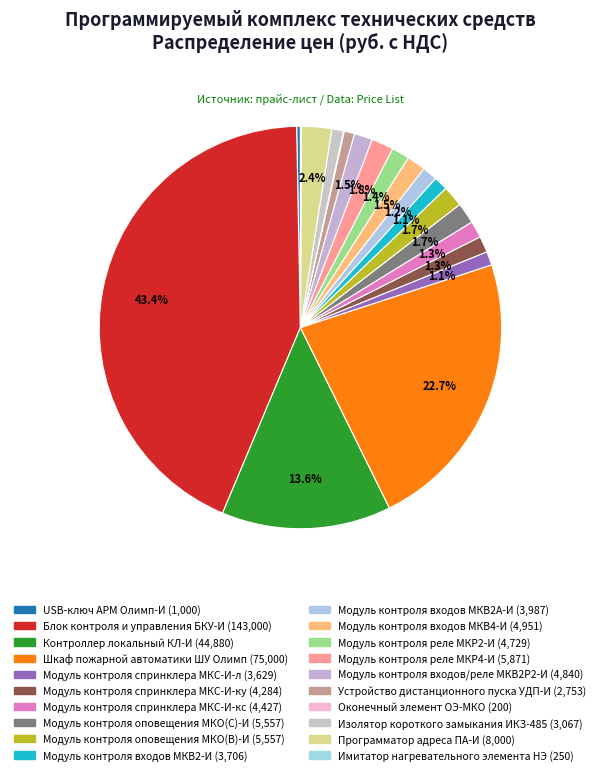

How many segments does this pie chart have?

20